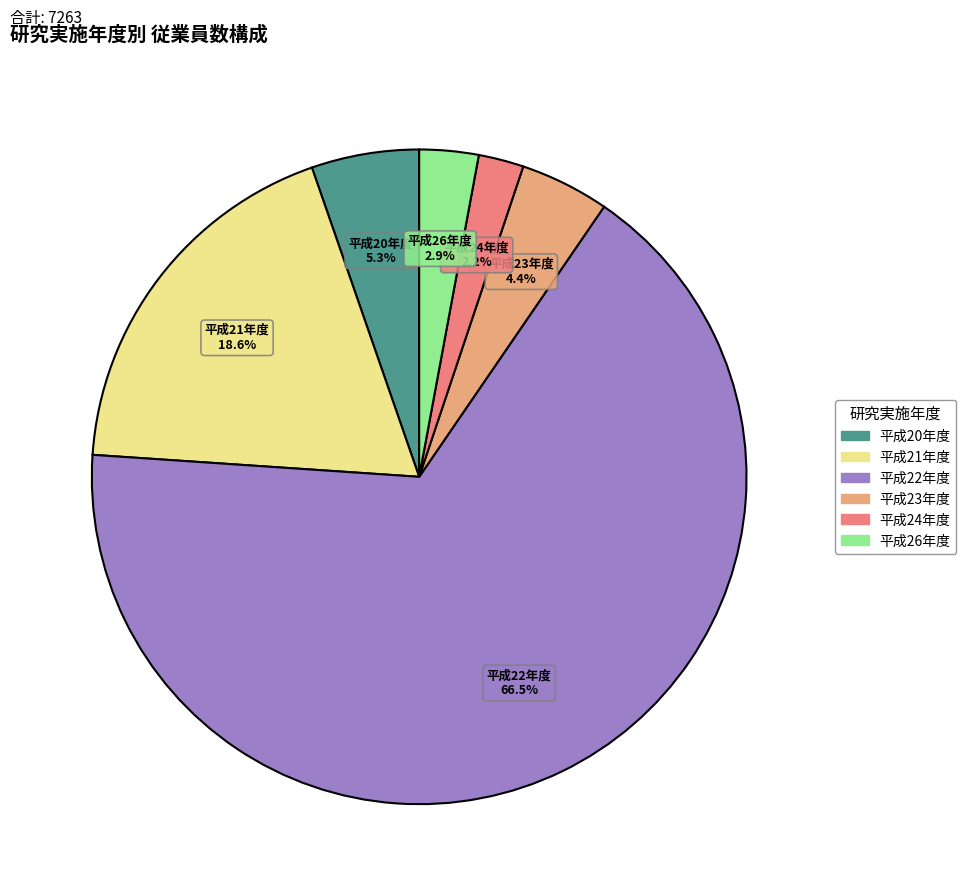

Does any single category account for the majority?

Yes